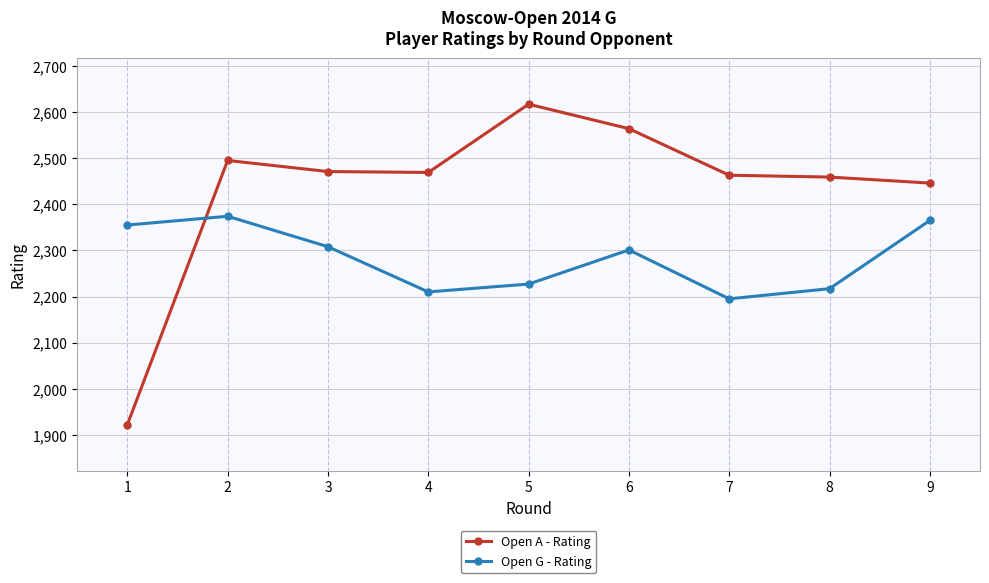

True or false: Open A - Rating has a value of 4106 at 6.

False